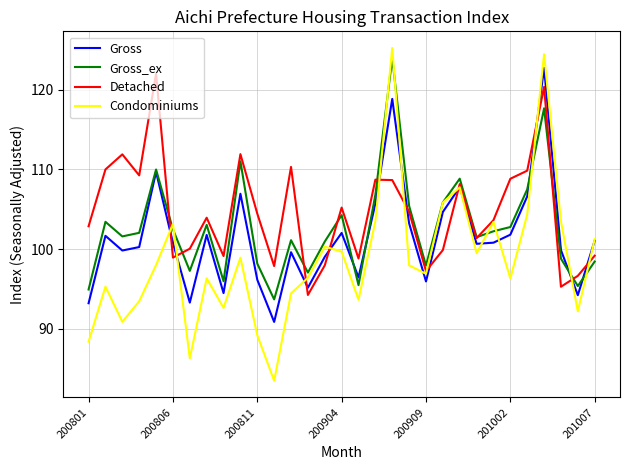

What is the minimum value shown in the chart?

83.5